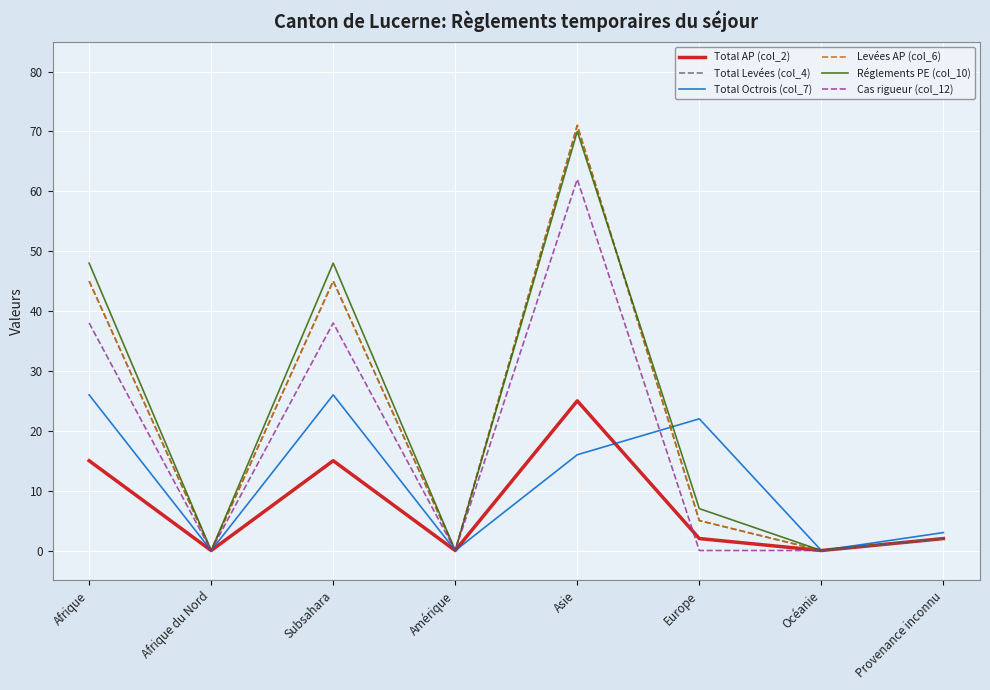

What is the label of the 7th point from the right?

Afrique du Nord